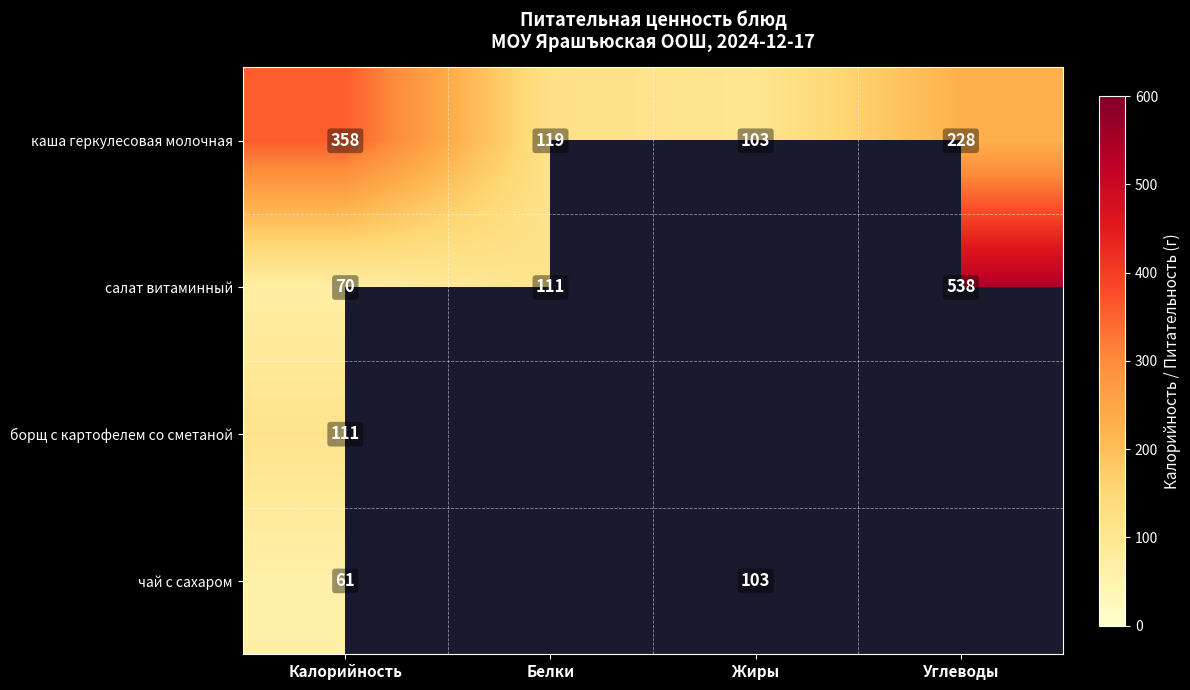

What is the difference between the чай с сахаром values at Жиры and Калорийность?

42